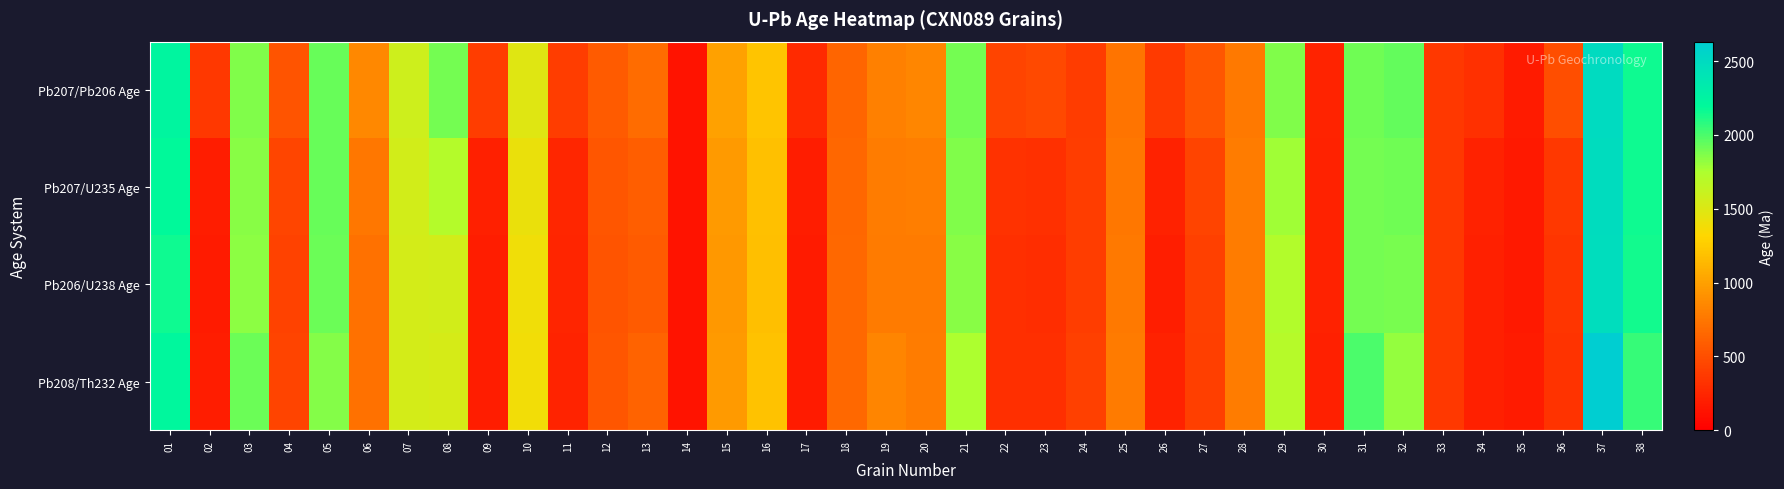

Which series has the largest total across all categories?

Pb207/Pb206 Age